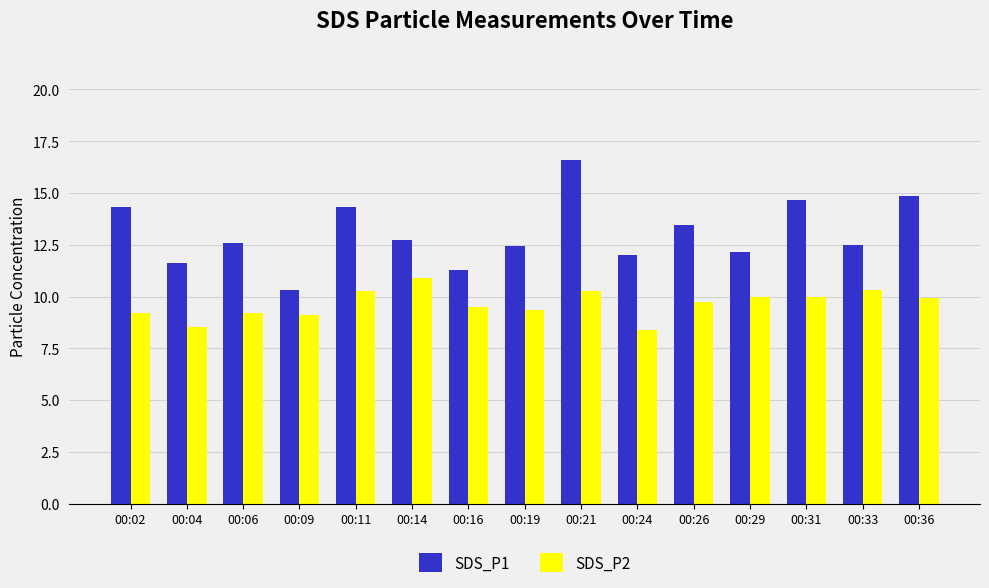

What is the sum of the SDS_P1 values at 00:09 and 00:04?

22.0